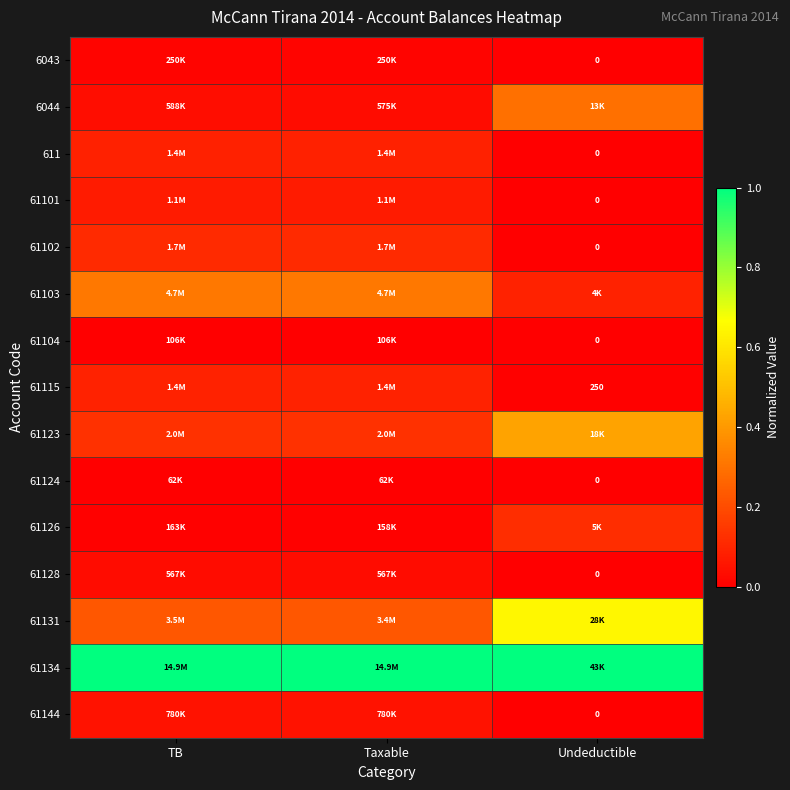

The value of 61102 at Taxable is 0.2. True or false?

False